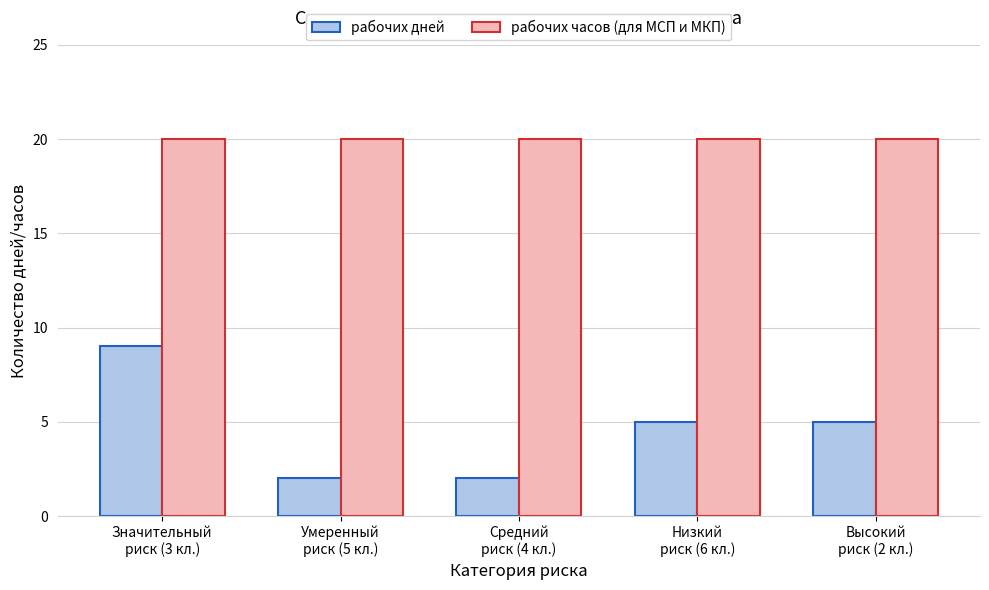

How many bars are there in each group?

2